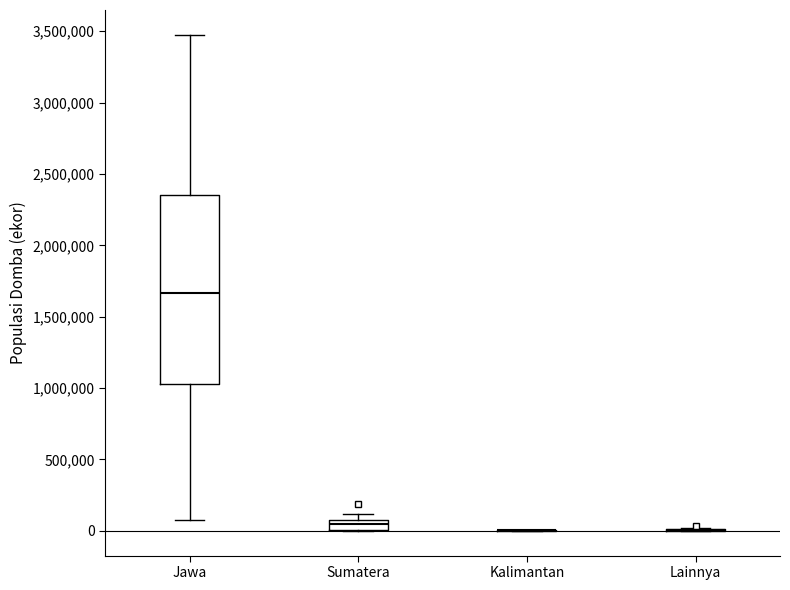

Comparing the boxes themselves (not the whiskers), which one is the tallest?

Jawa